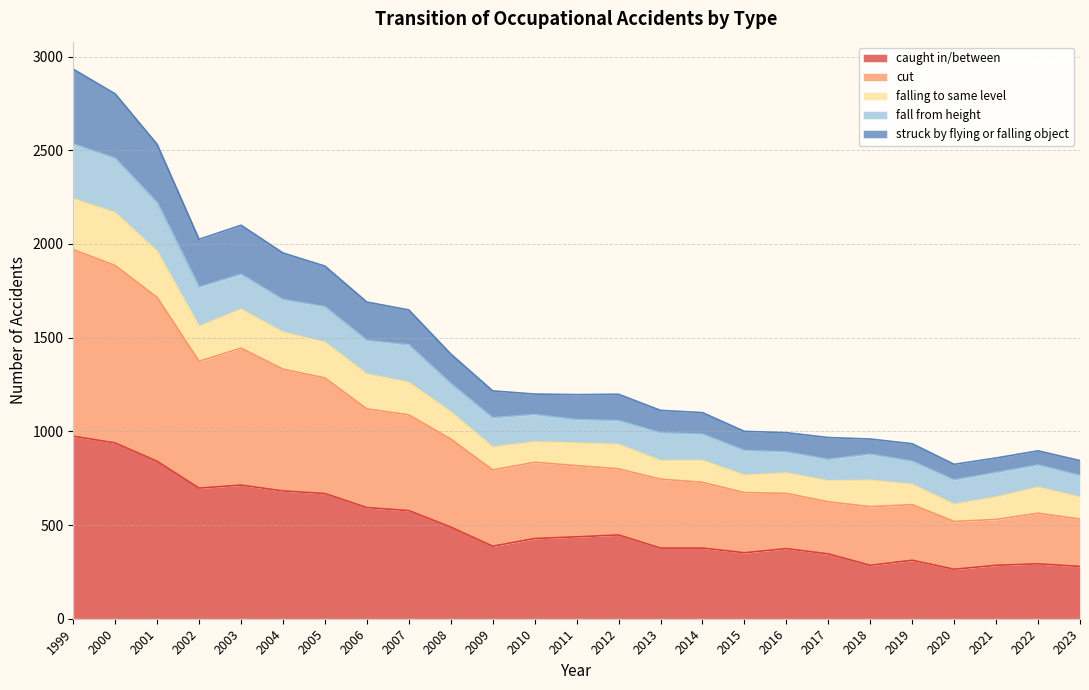

What is the lowest value of the caught in/between series?

264